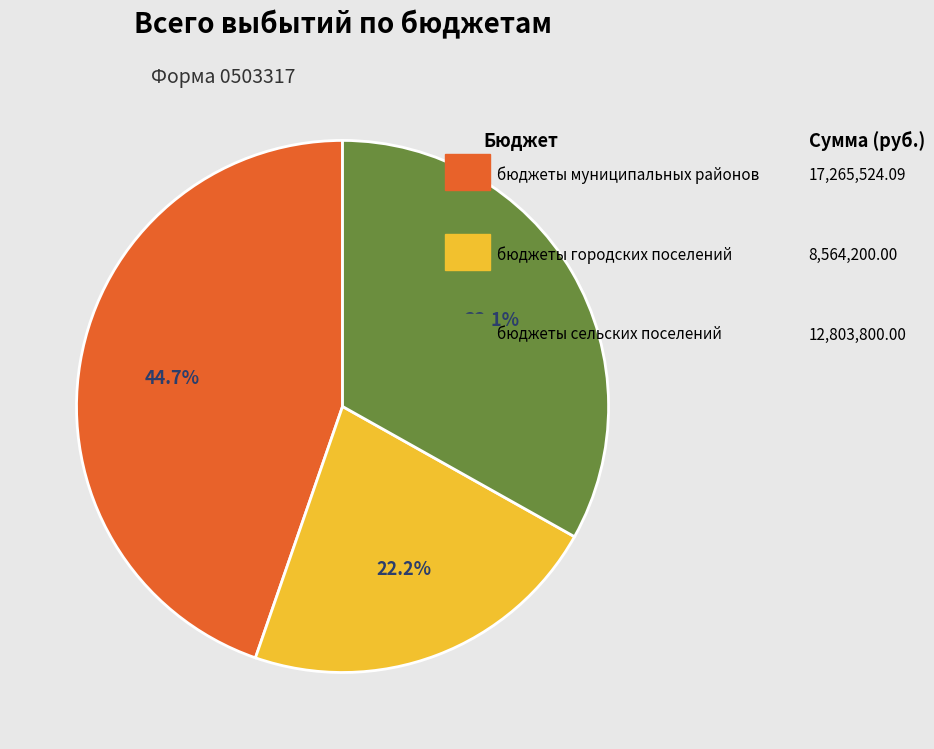

Is there a majority slice in this chart?

No